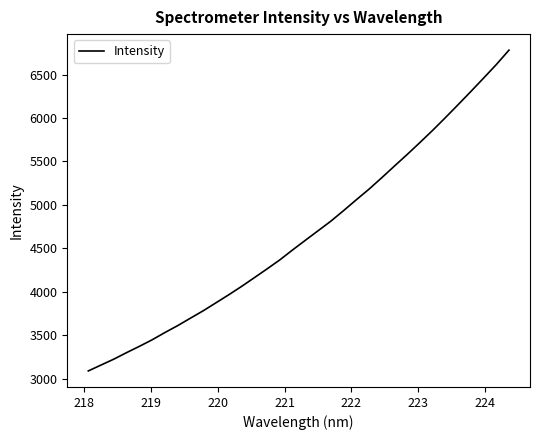

What is the maximum value shown in the chart?

6780.9